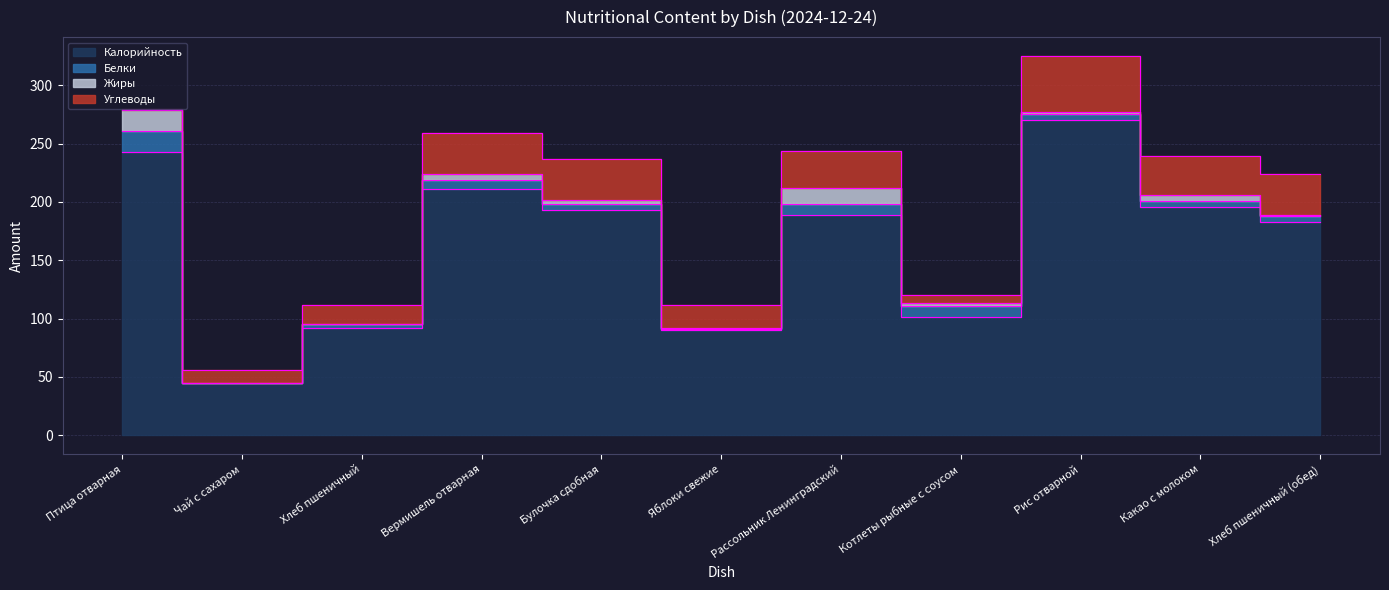

Reading left to right, extract all data points from this chart.

Калорийность: 243	45	92	211	193	90	189	101	270	196	183
Белки: 18	0	3	8	5	1	9	10	5	5	5
Жиры: 18	0	0	5	4	1	14	2	2	5	1
Углеводы: 1	11	17	35	35	20	32	7	48	33	35